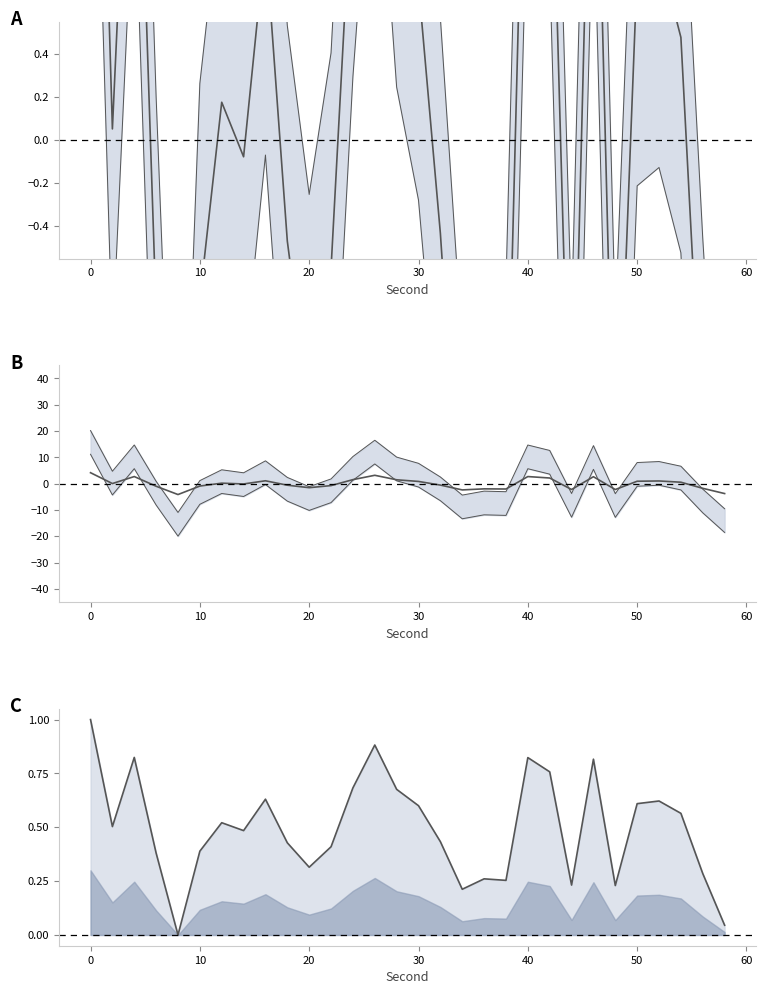

In intensity_mean, how many points are higher than both neighbors (excluding endpoints)?

8